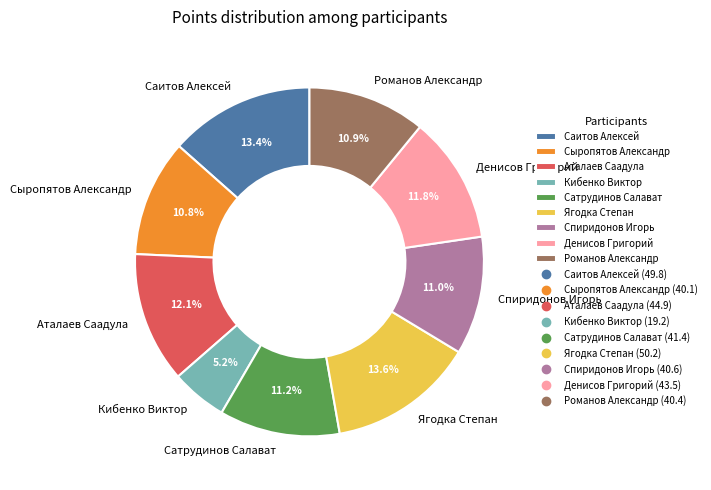

What is the smallest slice in the pie chart?

Кибенко Виктор